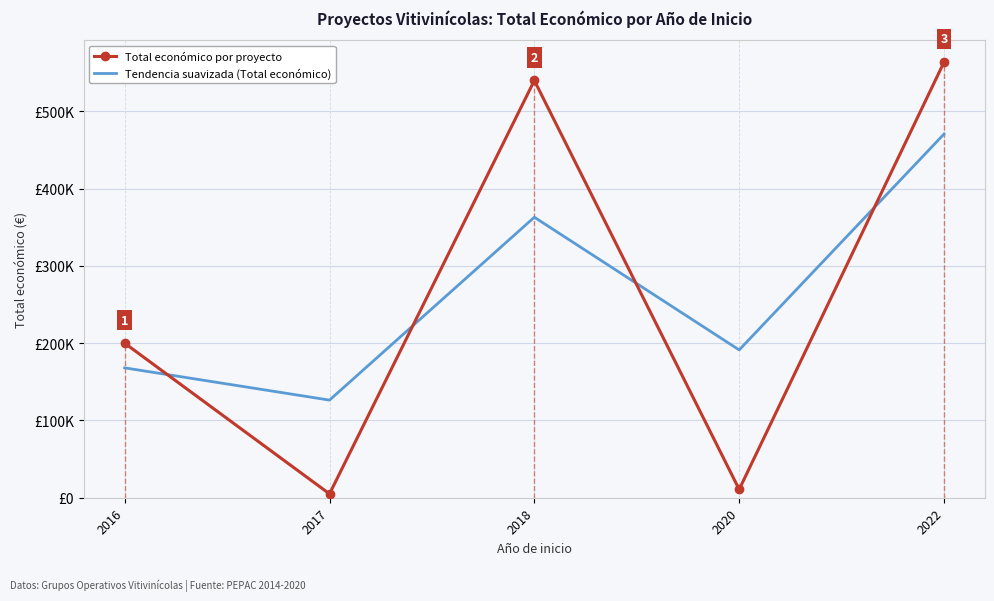

True or false: Total económico por proyecto has a value of 10750.0 at 2020.

True